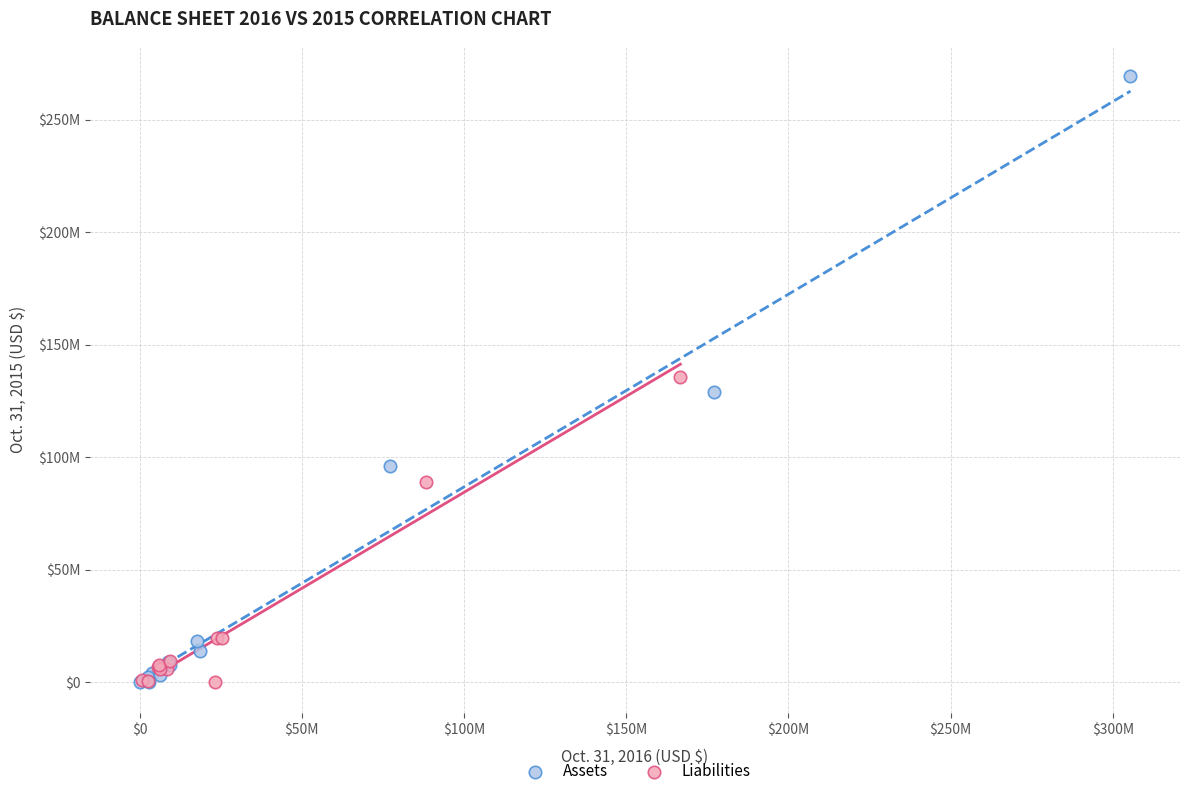

What are all the series names shown in the legend?

Assets, Liabilities